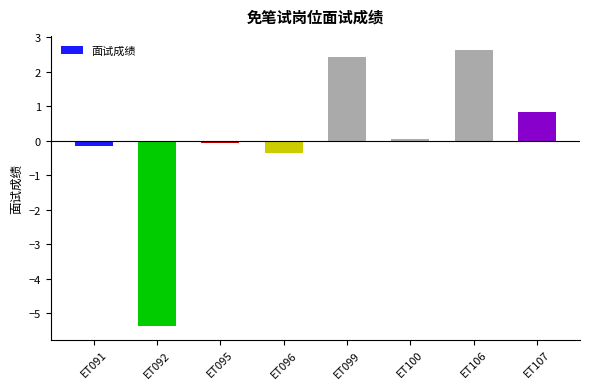

How many bars are there in total?

8